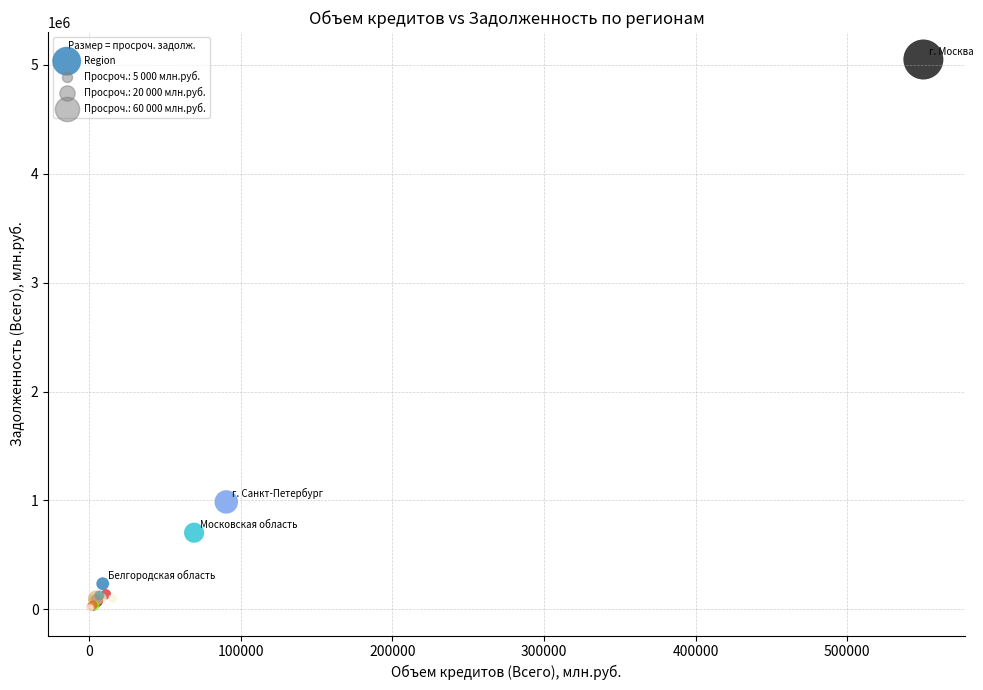

What Y value in the scatter plot is closest to 2530628?

986681